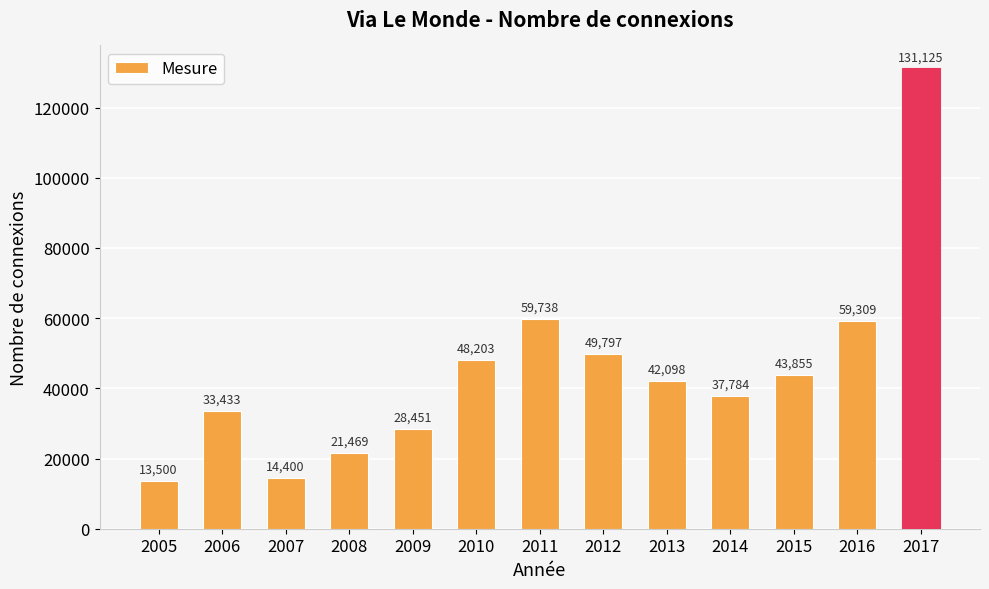

What value does the data have at 2015, to the nearest 100?

43900